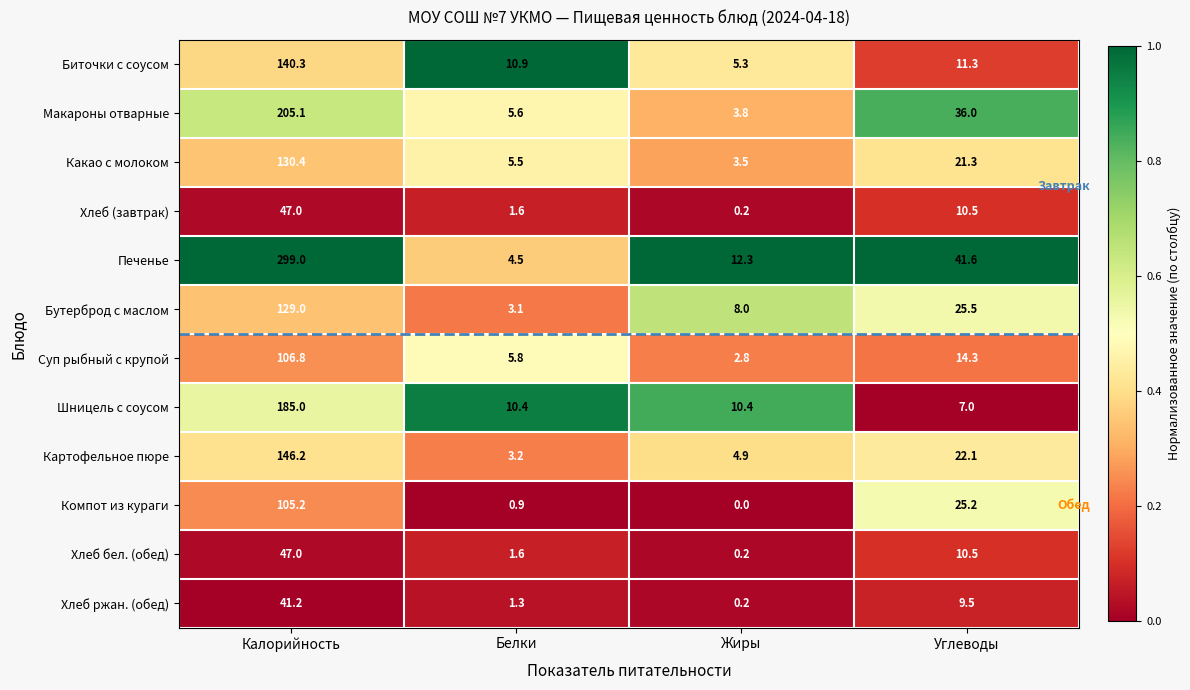

True or false: Компот из кураги has a value of 56.1 at Жиры.

False